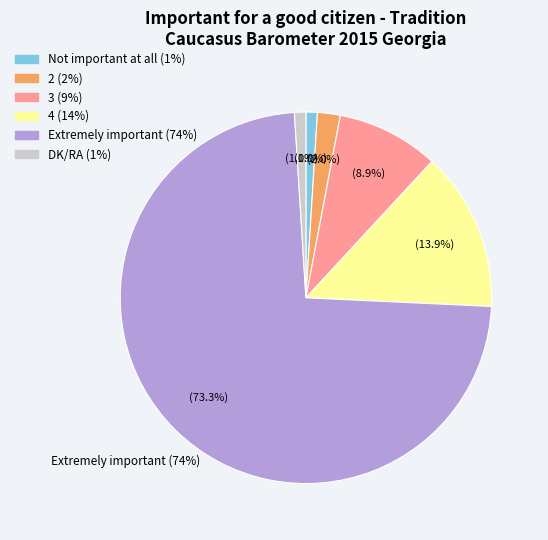

To the nearest percent, what is the average slice percentage?

17%